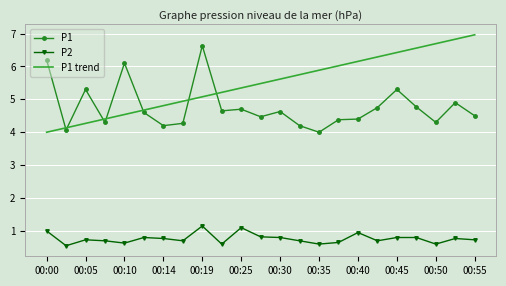

Rank the series by their maximum value, from highest to lowest.

P1 trend, P1, P2